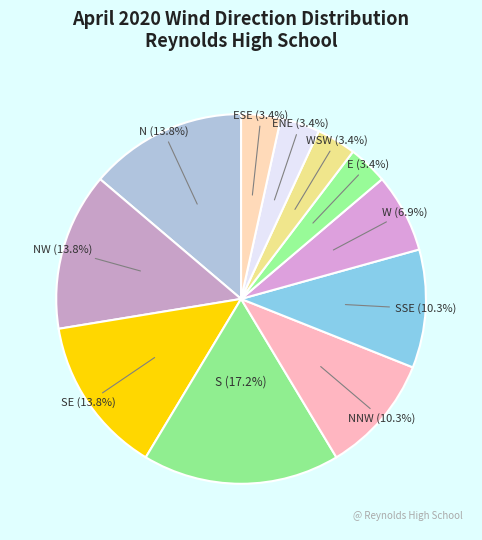

What is the ratio of the value at SSE to the value at NW?

0.7